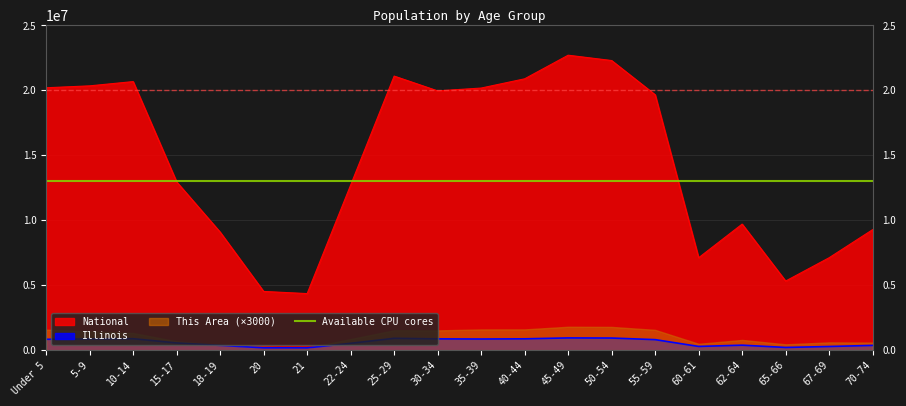

Is the value of National at 25-29 greater than the value of Illinois at 5-9?

Yes